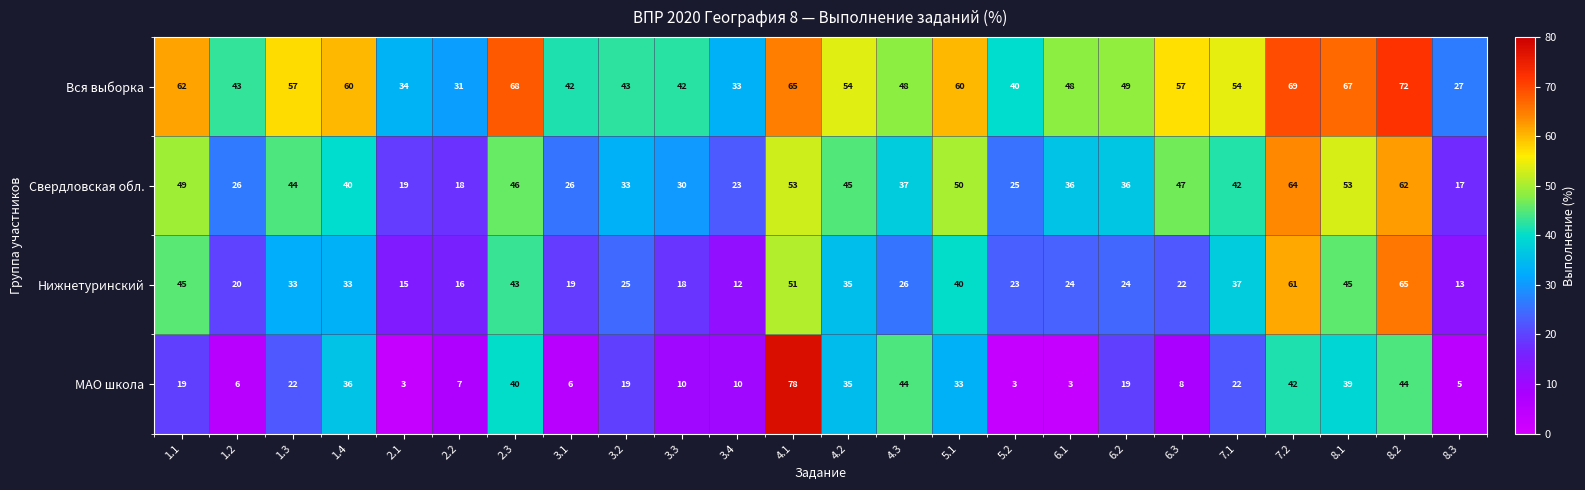

Read the Свердловская обл. value at 6.1, to the nearest 10.

40